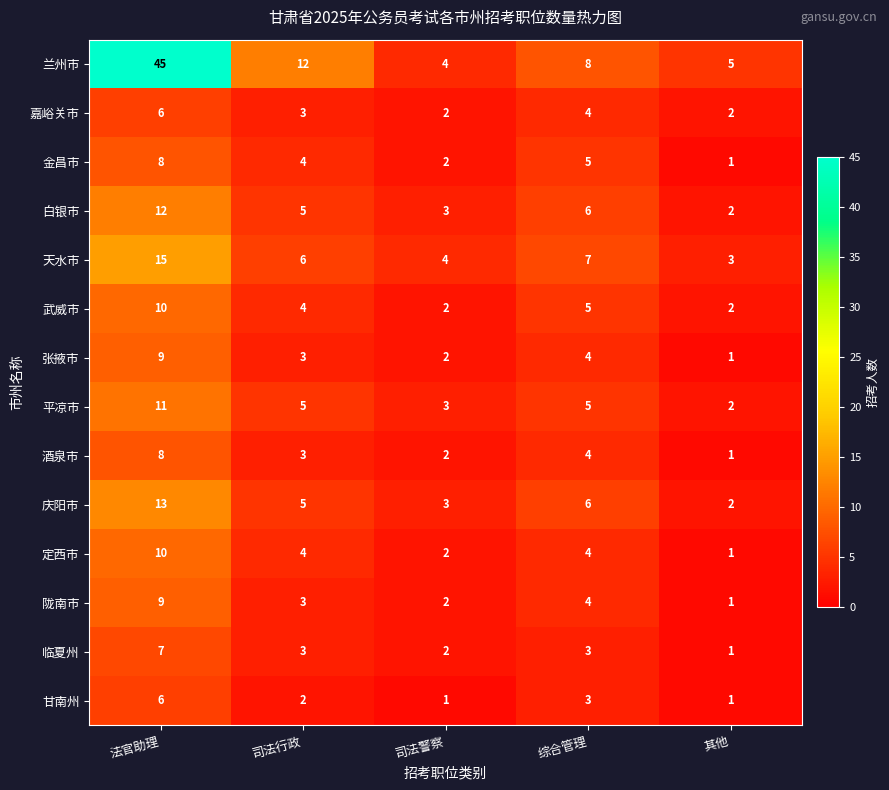

Count the 定西市 values in the range 2 to 4.

3